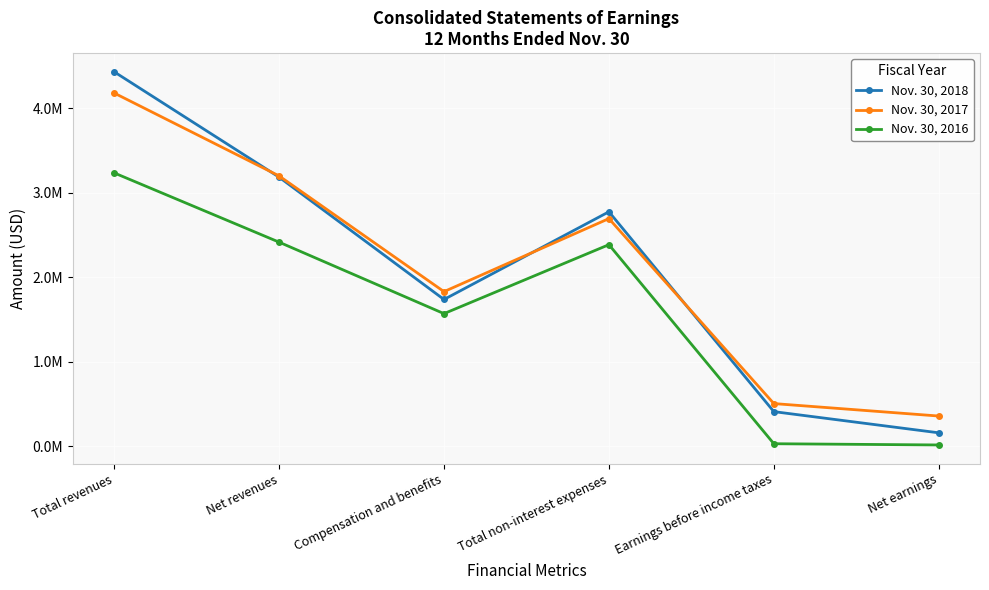

At which category does Nov. 30, 2018 reach its first local peak?

Total non-interest expenses